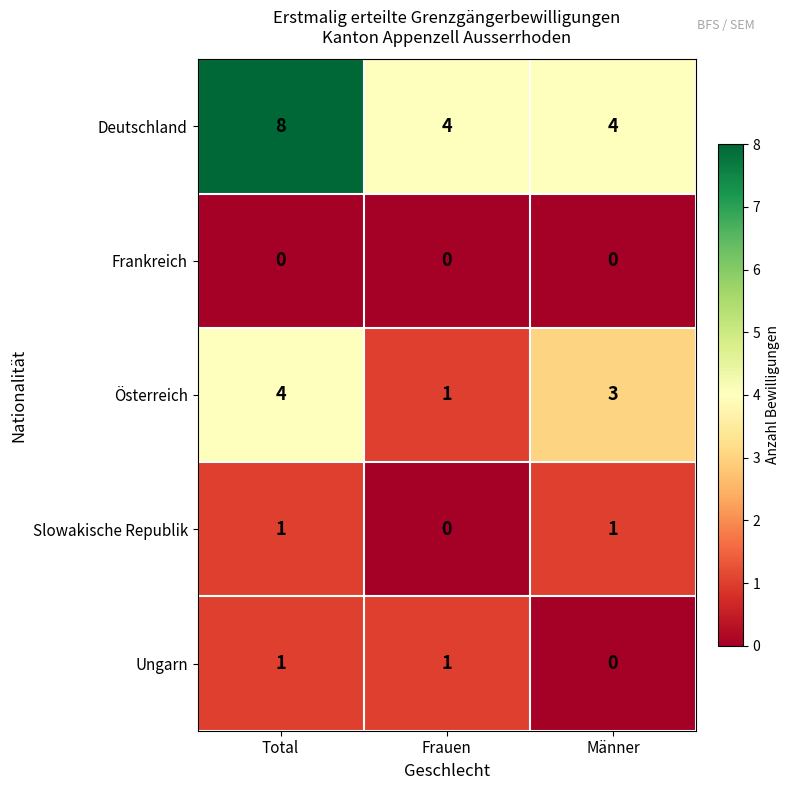

Which series has the widest spread of values?

Deutschland